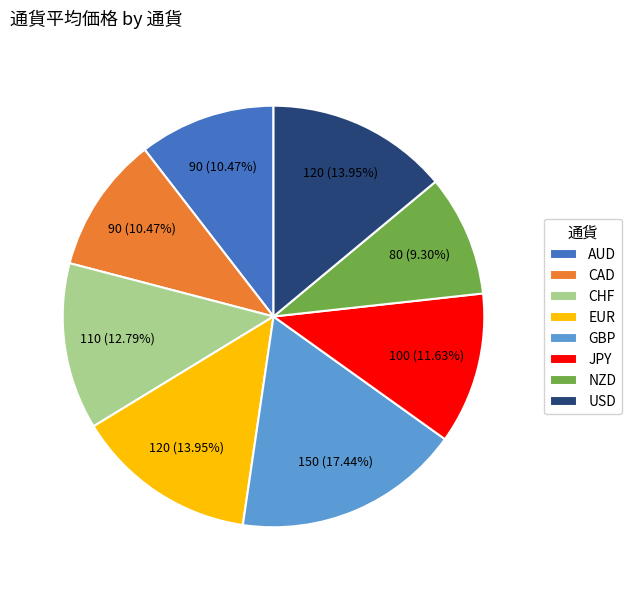

What percentage is the USD slice, to the nearest percent?

14%